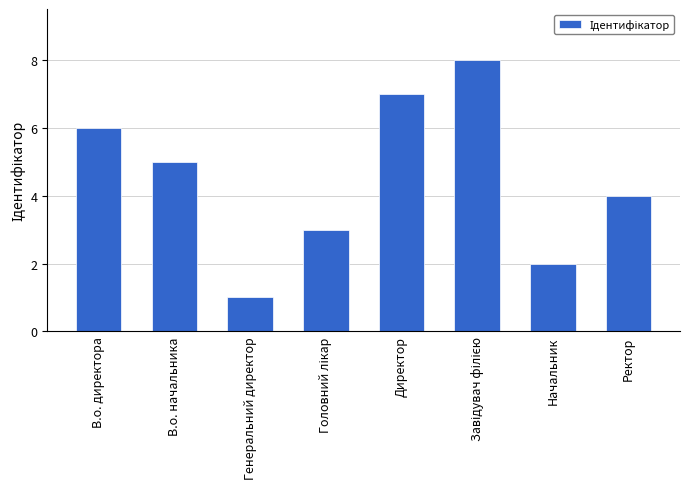

Which label corresponds to the smallest value in the chart?

Генеральний директор